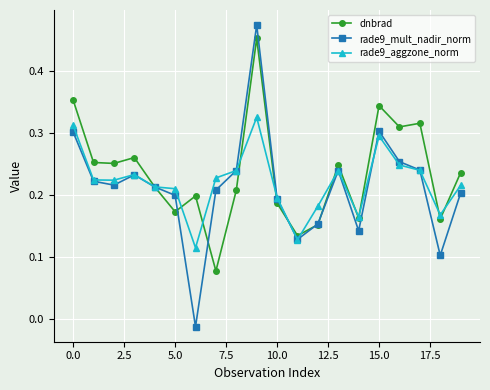

Rank the series by their maximum value, from lowest to highest.

rade9_aggzone_norm, dnbrad, rade9_mult_nadir_norm